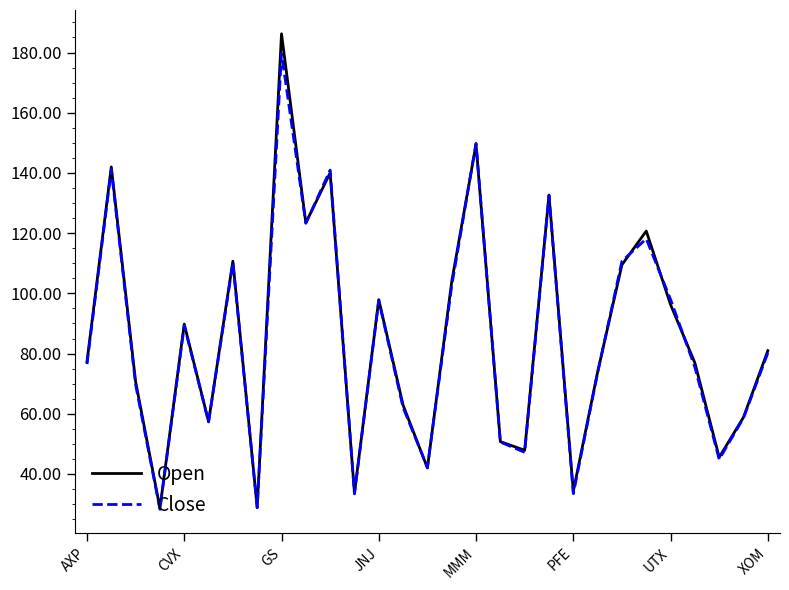

What is the maximum value shown in the chart?

186.2